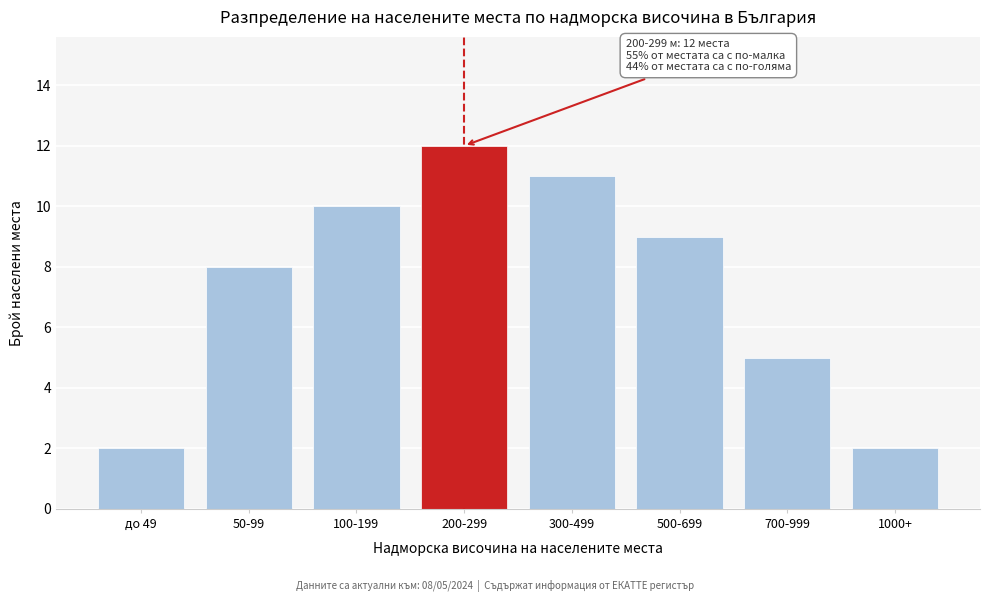

Reading right to left, what are all the values shown in this chart?

2	5	9	11	12	10	8	2